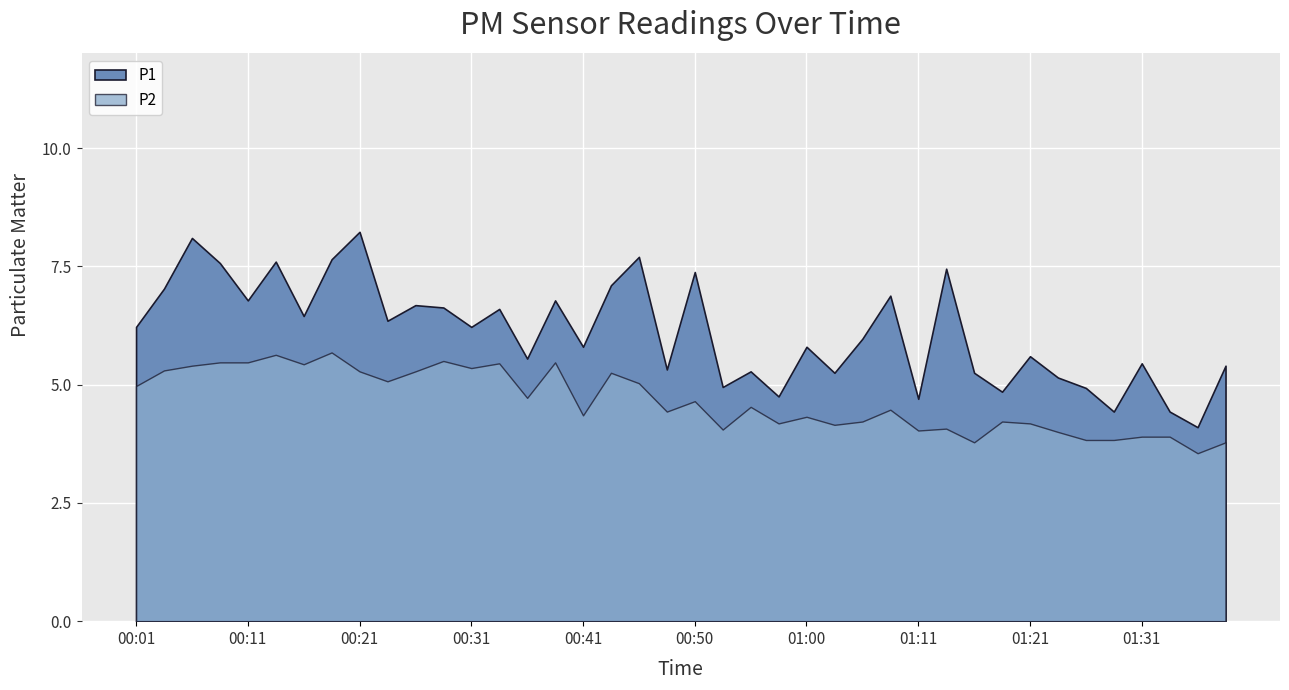

What is the label of the 32nd point from the left?

01:18